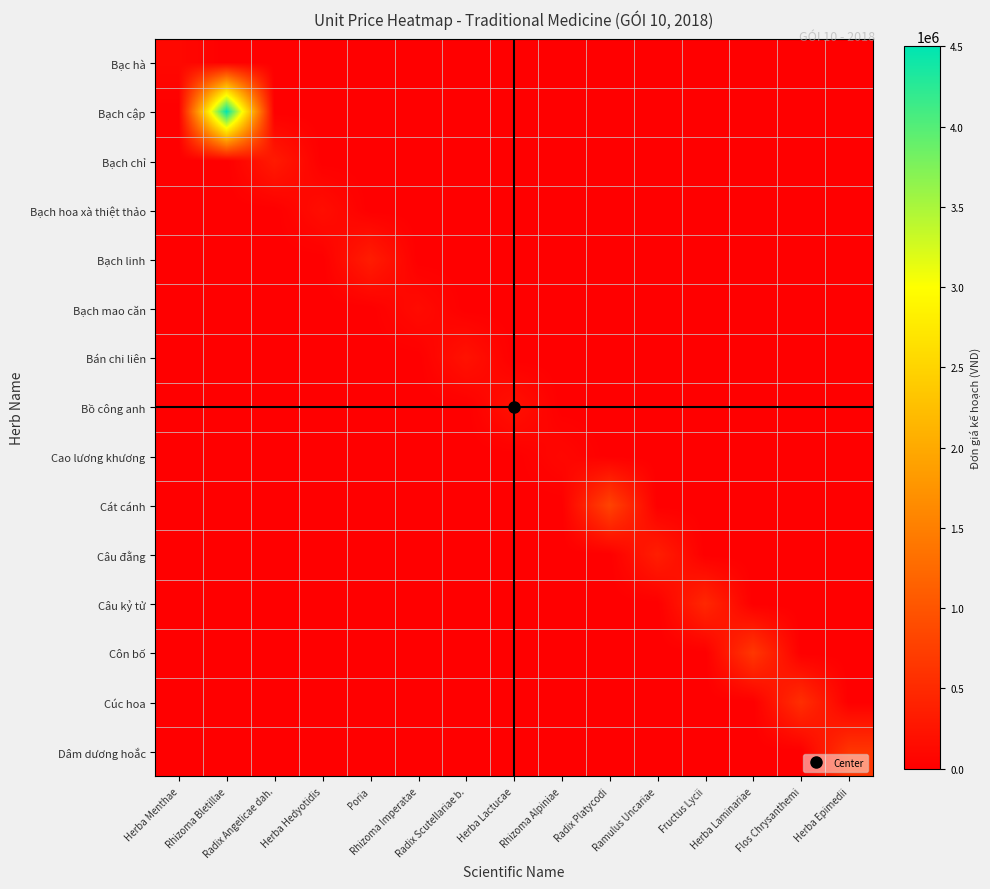

At how many categories does at least one series exceed 3168926?

1